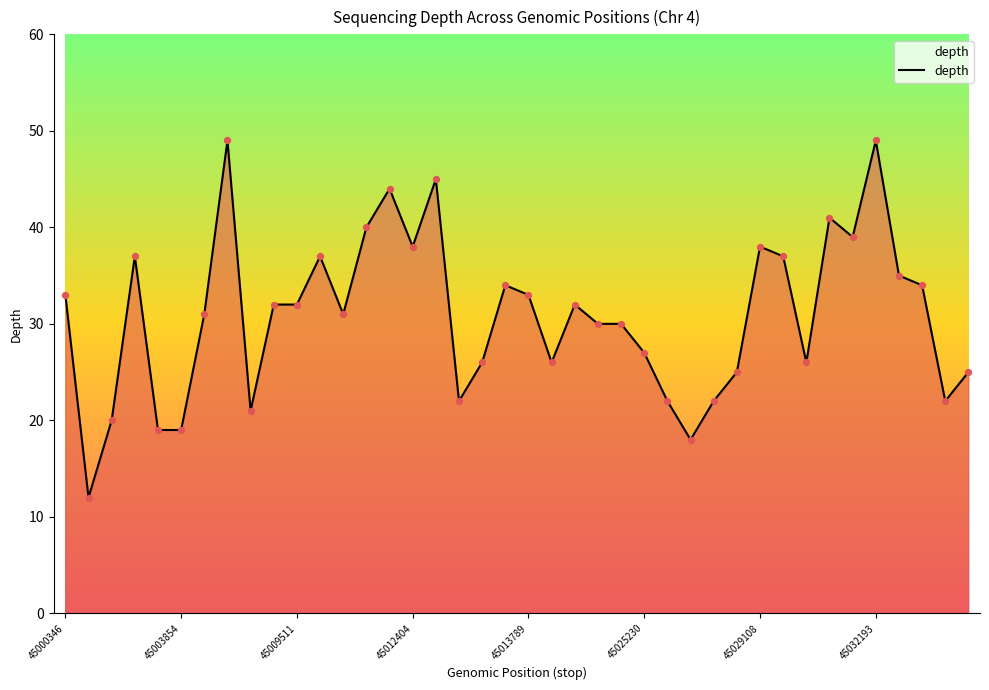

What is the greatest value displayed?

49